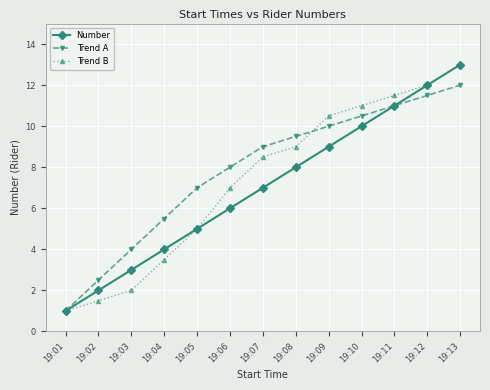

True or false: Number has more than 1 points higher than both neighbors.

False